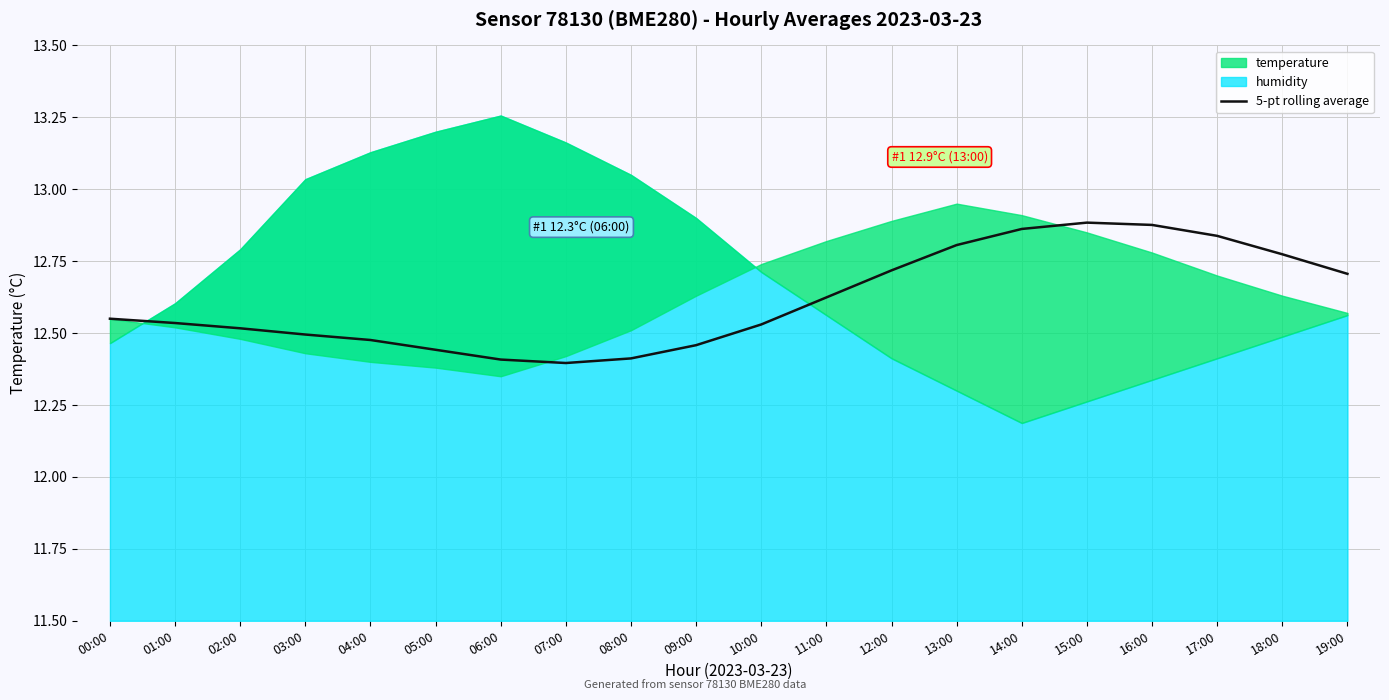

Reading left to right, list all the values displayed in this chart.

00:00=12.6	01:00=12.5	02:00=12.5	03:00=12.5	04:00=12.5	05:00=12.4	06:00=12.4	07:00=12.4	08:00=12.4	09:00=12.5	10:00=12.5	11:00=12.6	12:00=12.7	13:00=12.8	14:00=12.9	15:00=12.9	16:00=12.9	17:00=12.8	18:00=12.8	19:00=12.7